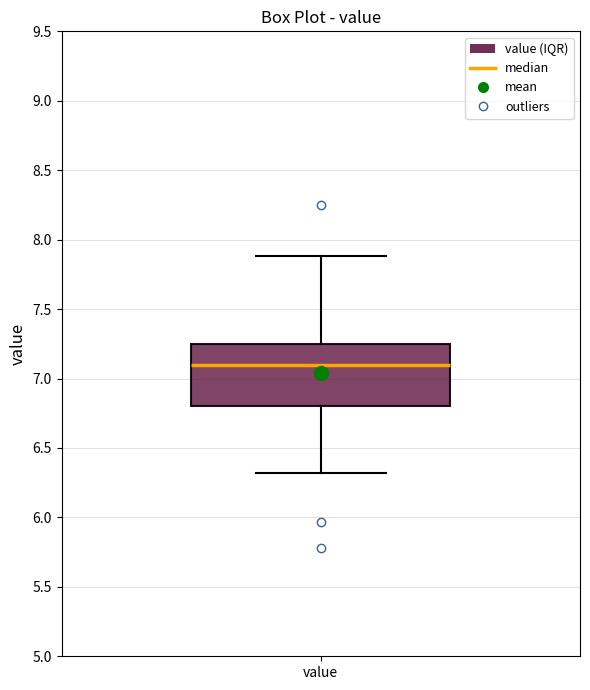

Where is the upper edge of the box for value on the y-axis? The values are not printed on the chart, so give them approximately, as read against the axis.

7.25